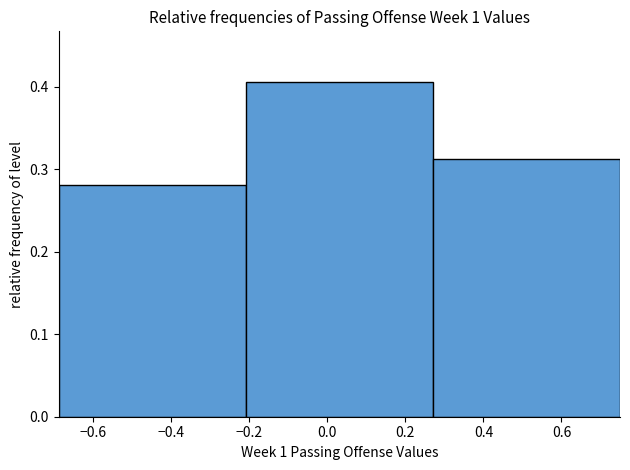

Over which range of the x-axis is the bar tallest?

-0.20 to 0.28